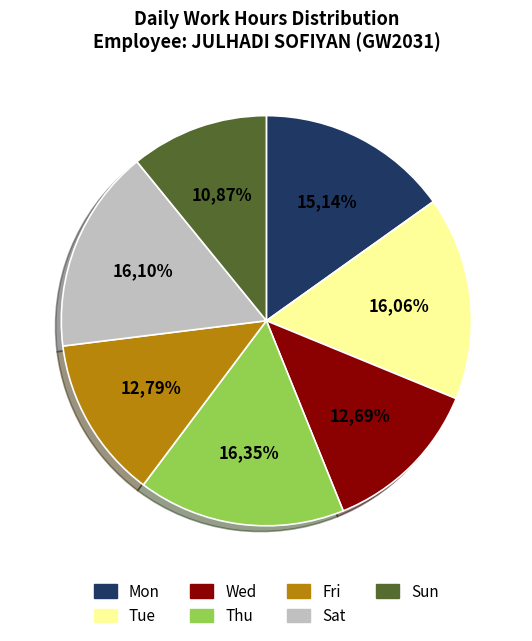

To the nearest percent, what portion does Tue represent?

16%